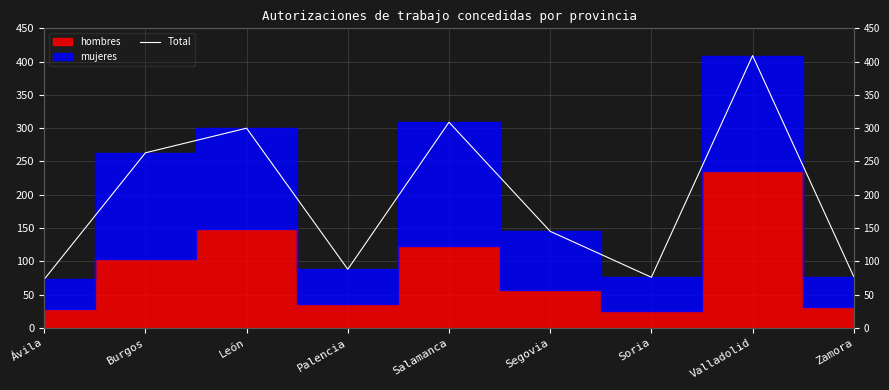

List the labels in order of value, largest first.

Valladolid, Salamanca, León, Burgos, Segovia, Palencia, Zamora, Soria, Ávila